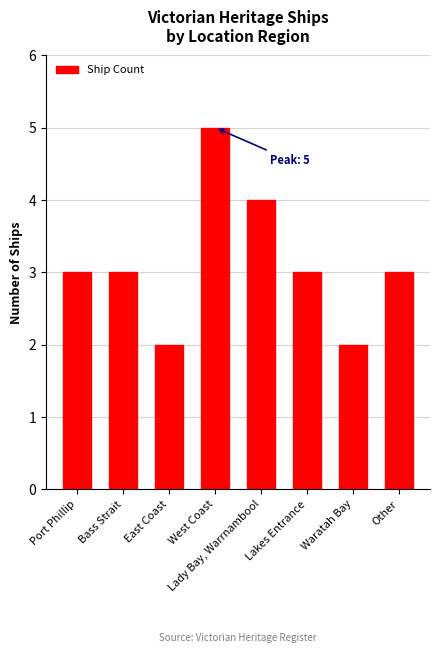

Which has a higher value, Waratah Bay or Lakes Entrance?

Lakes Entrance